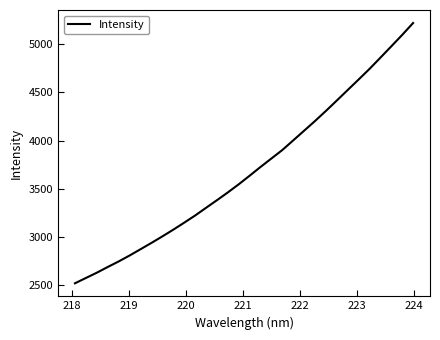

What is the average value?

3690.3